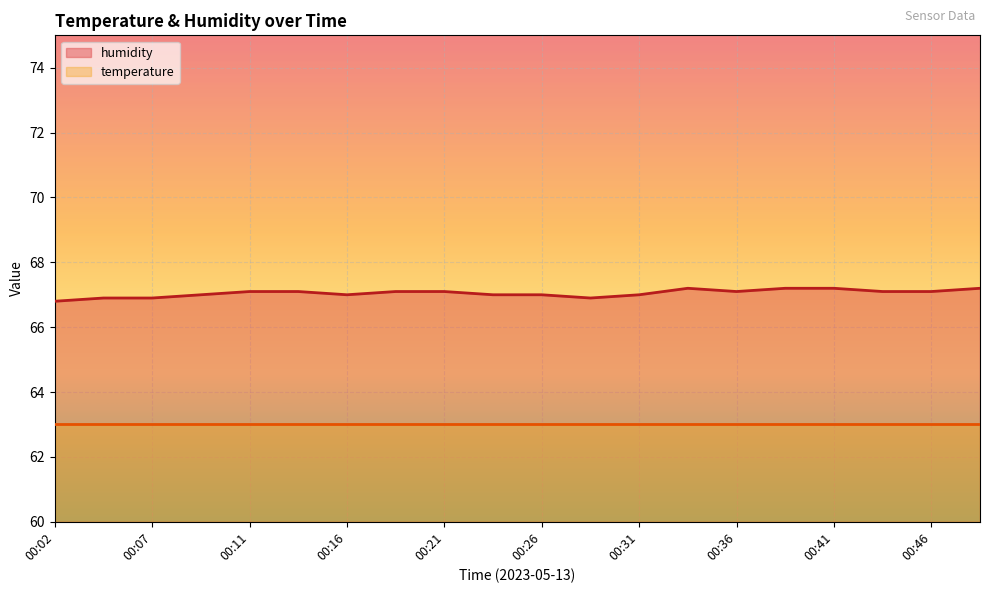

What is the difference between the second highest and minimum values?

0.4